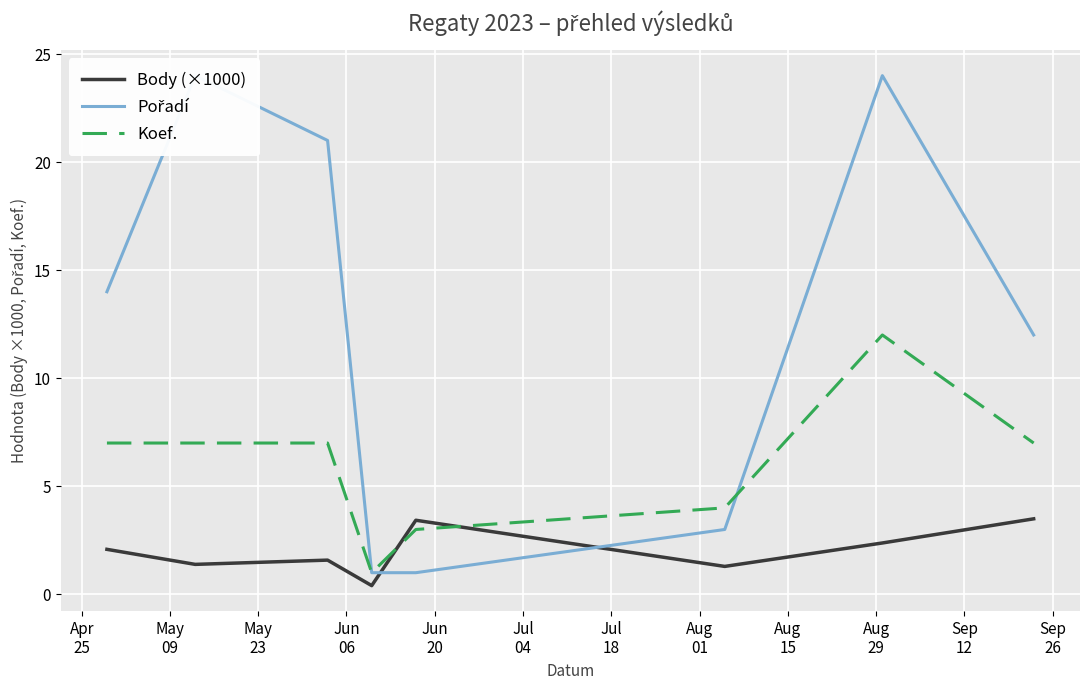

How many data points in Koef. are above 7?

1